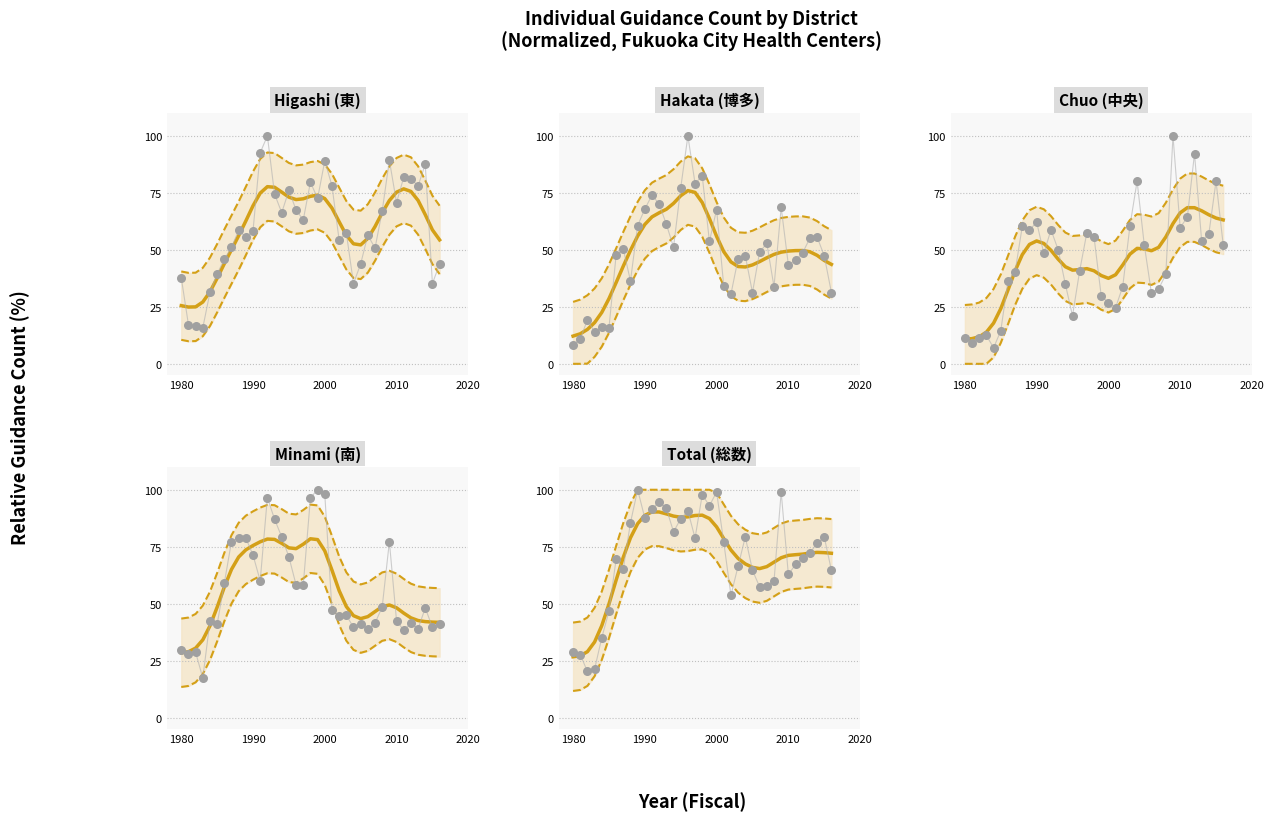

At how many categories does at least one series exceed 52?

31